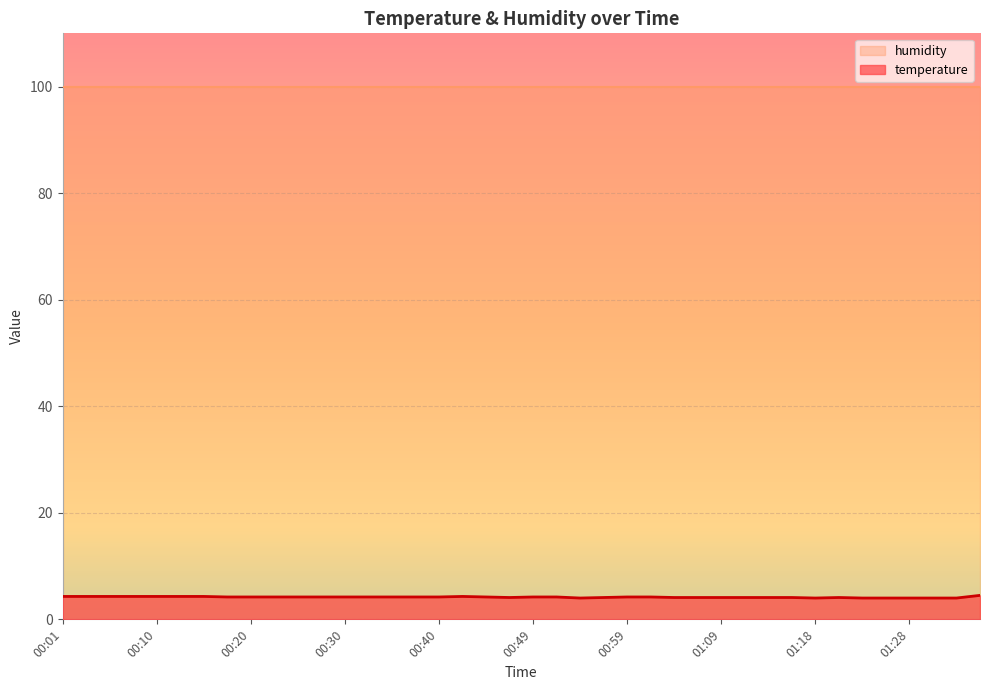

What is the minimum value shown in the chart?

4.0